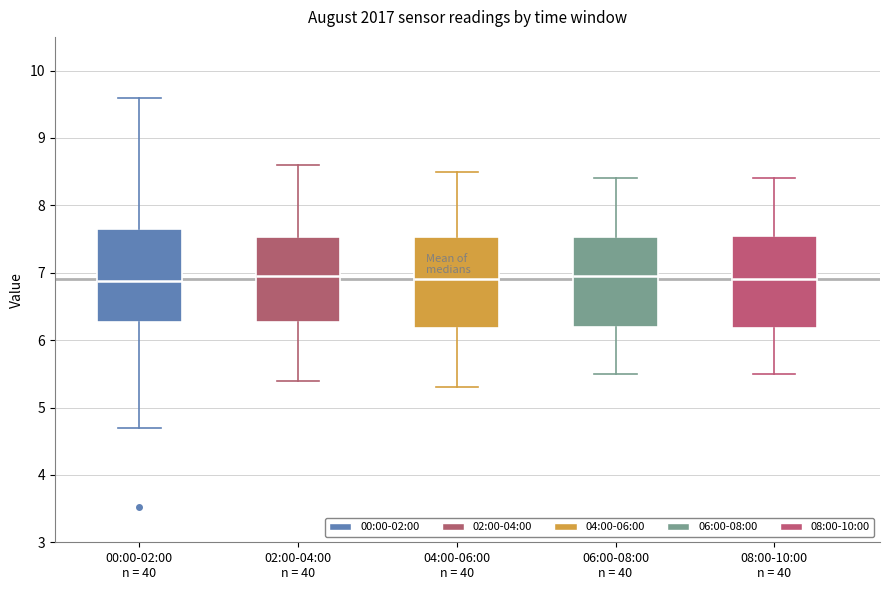

Where does the lower whisker of the box for 00:00-02:00 n = 40 end on the y-axis? The values are not printed on the chart, so give them approximately, as read against the axis.

4.7